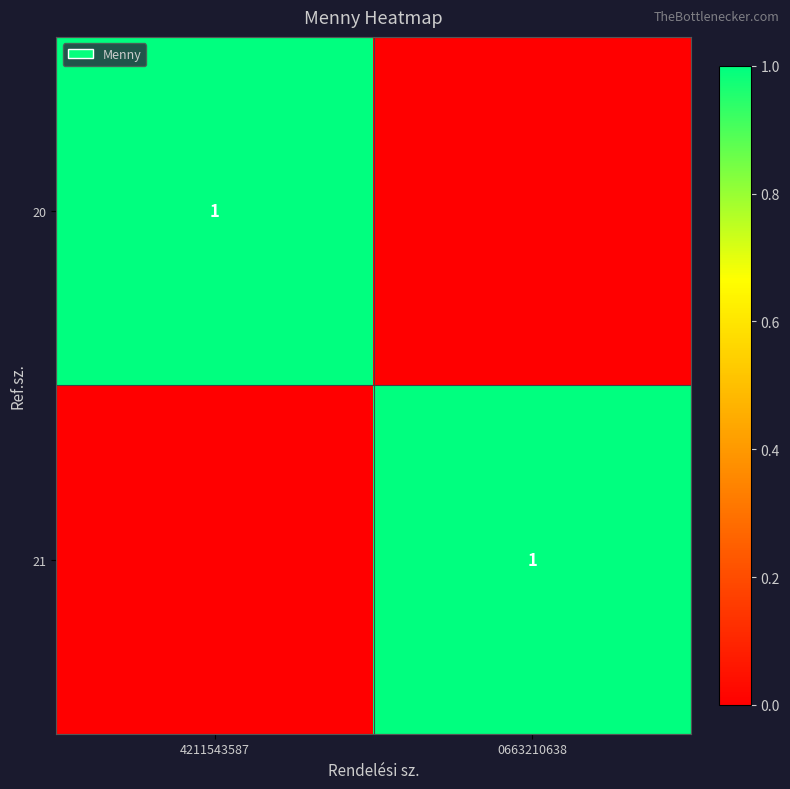

True or false: 20 has a value of 1 at 4211543587.

True